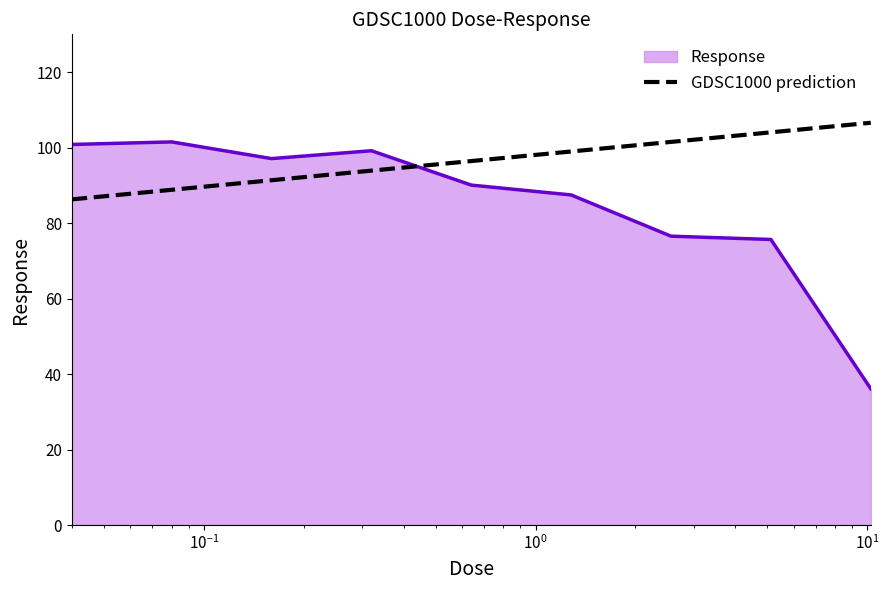

What is the minimum value for Response?

36.1